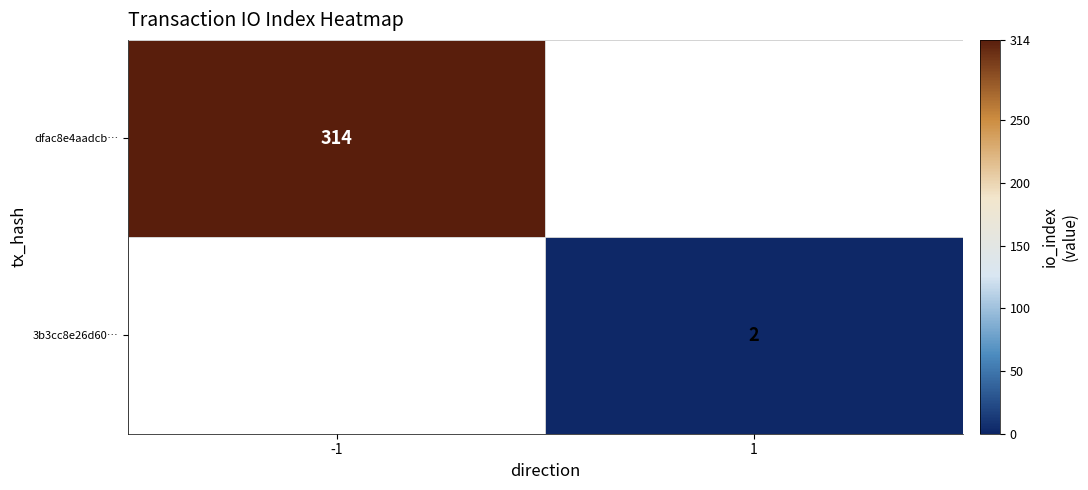

The value of dfac8e4aadcb… at -1 is 314. True or false?

True